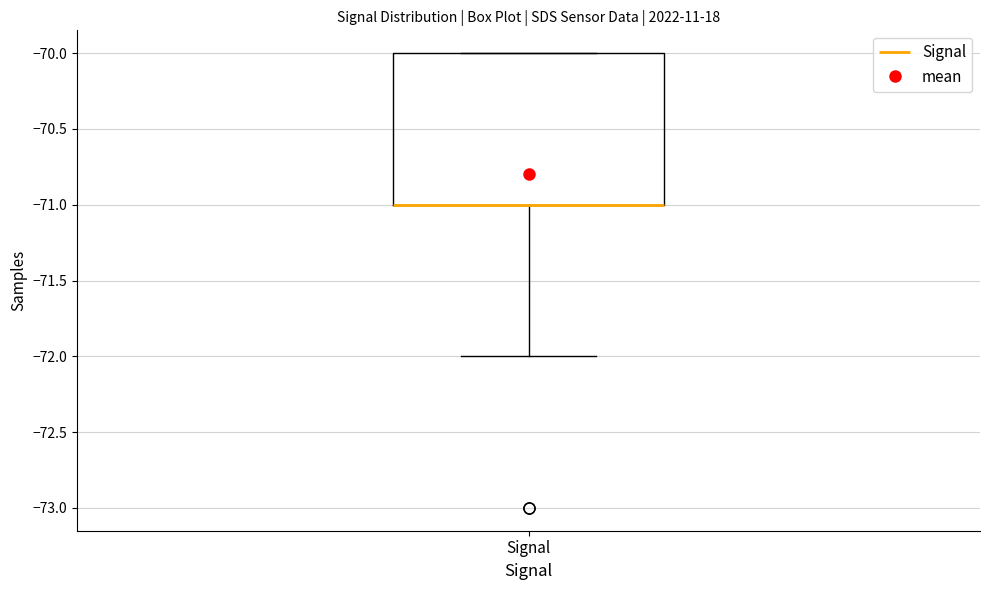

Transcribe this box plot: give where the median line is, the range the box spans, and where the two whiskers end, as read against the y-axis. The values are not printed on the chart, so give them approximately, as read against the axis.

median -71 (drawn on the box's lower edge), box -71 to -70, whiskers -72 to -70